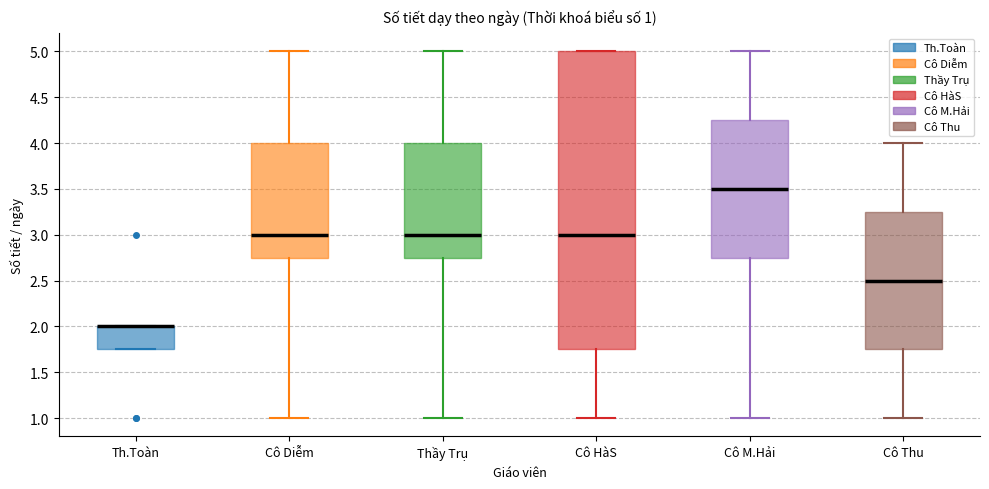

Which box is the tallest, from its lower edge to its upper edge?

Cô HàS